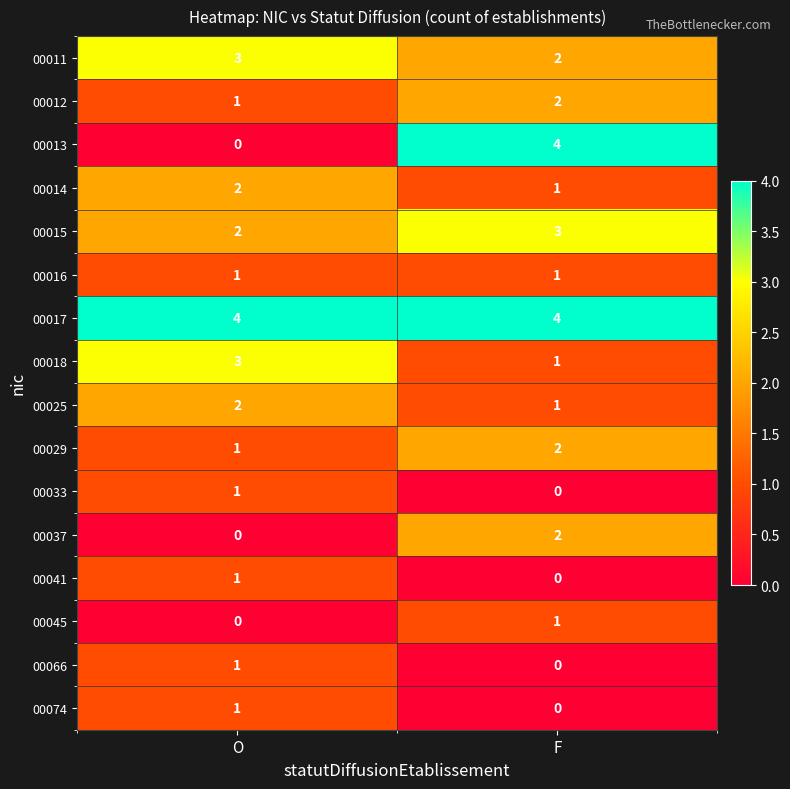

The 00011 series shows 3 at F. True or false?

False